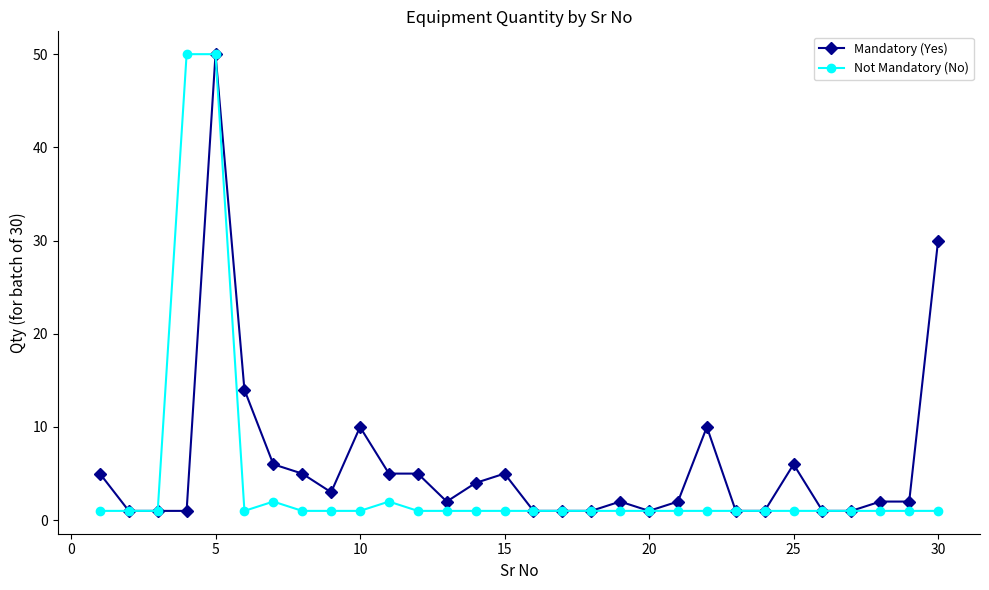

What is the average value of the Not Mandatory (No) series?

4